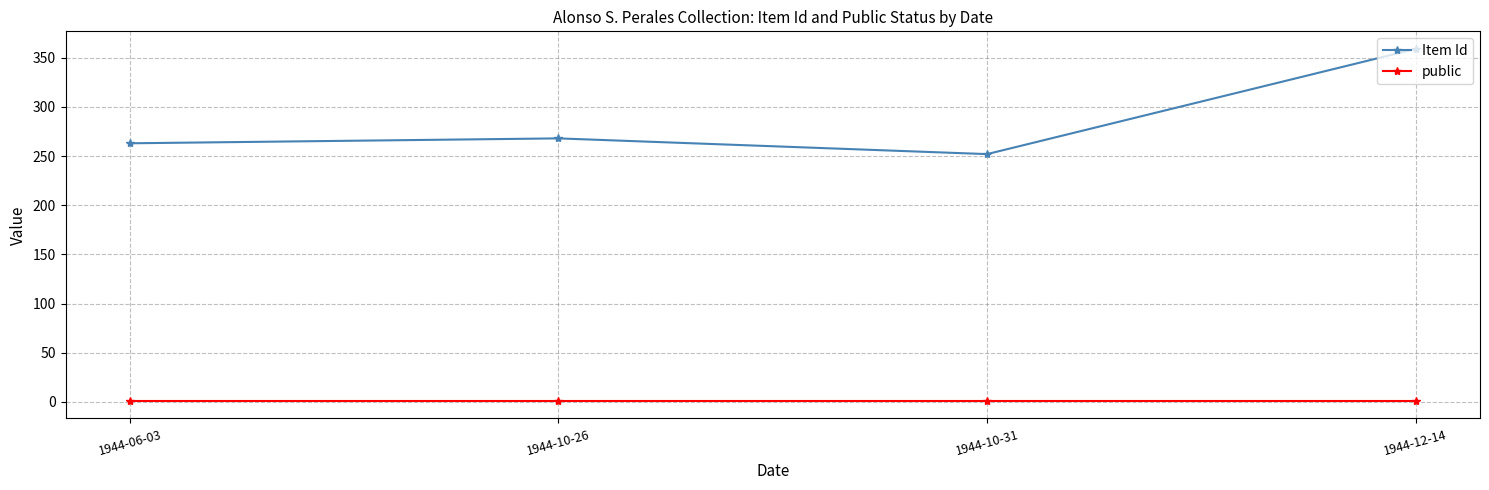

At which category does the chart reach its peak across all series?

1944-12-14